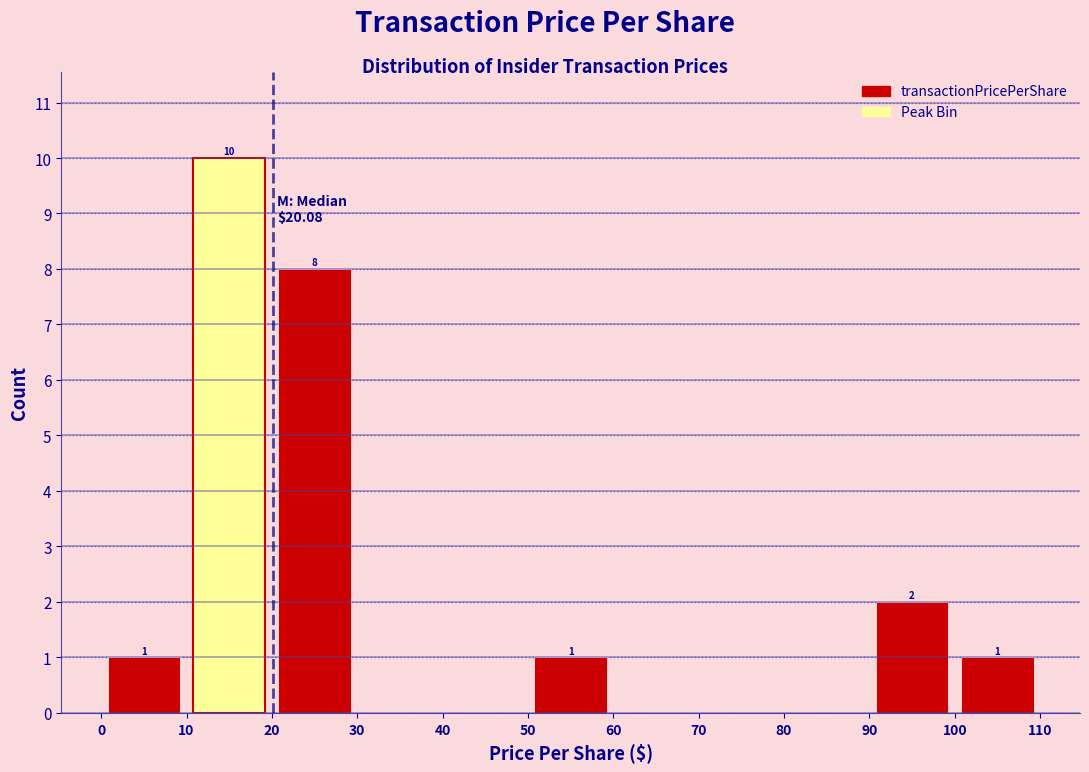

Over which range of the x-axis is the bar tallest?

10 to 20